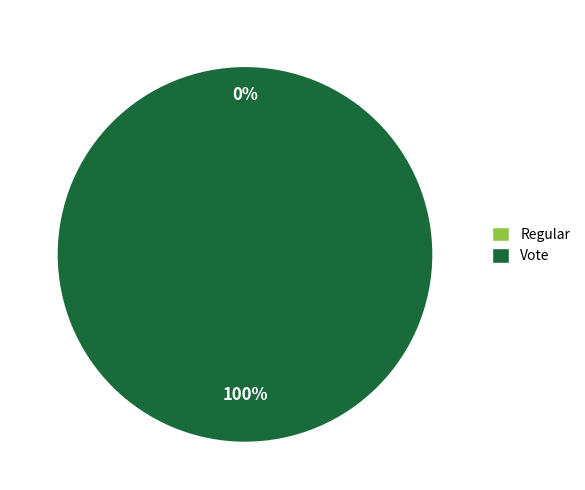

Is it true that Regular is 0% of the pie?

True